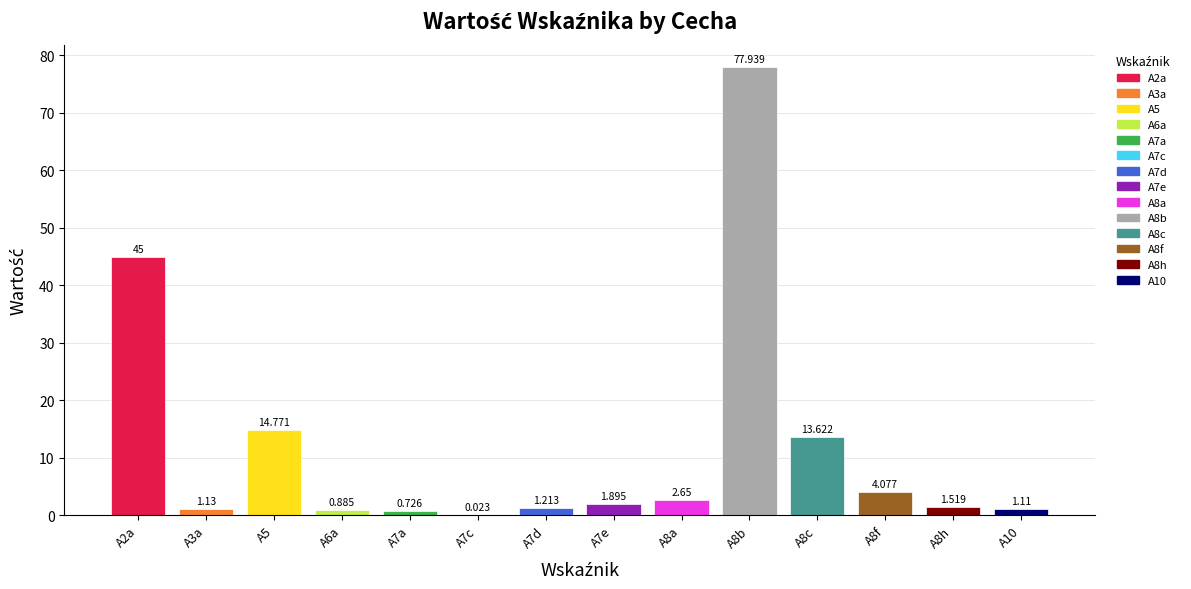

How many data points are above 1?

11